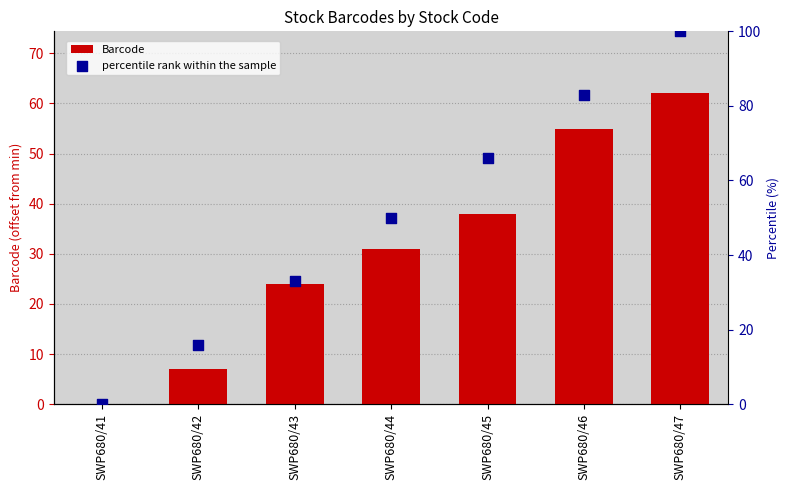

Which series has the largest Y range (max minus min)?

percentile rank within the sample